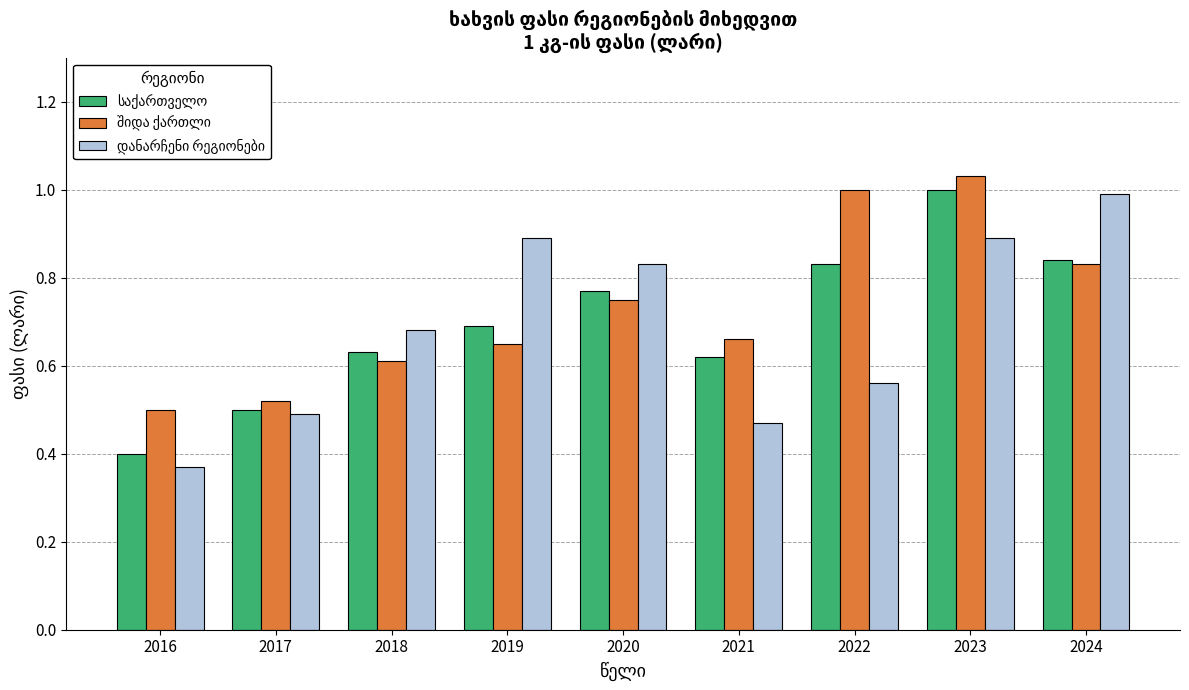

Which label corresponds to the smallest value in the chart?

2016